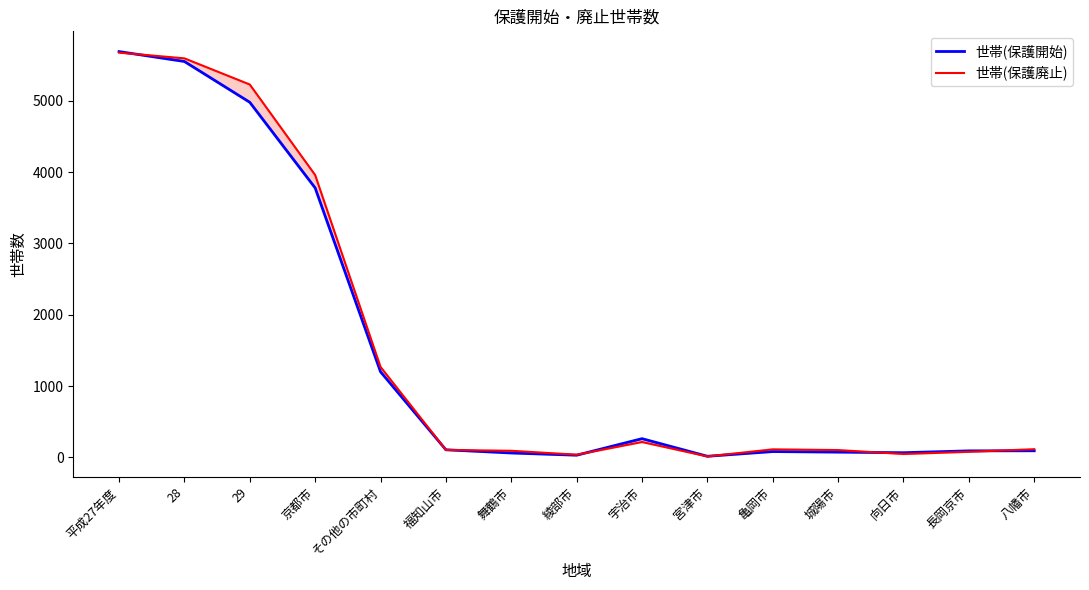

Which series has the widest spread of values?

世帯(保護開始)